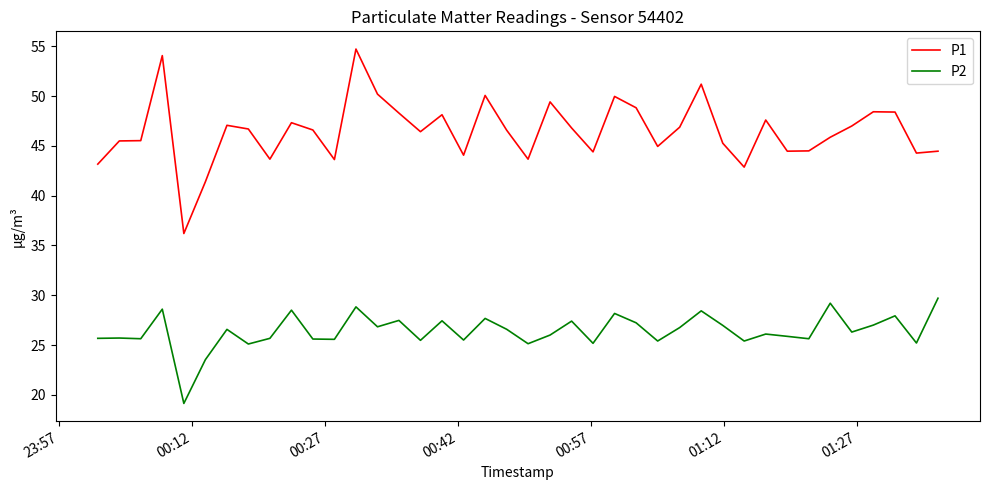

Which series has the largest total across all categories?

P1